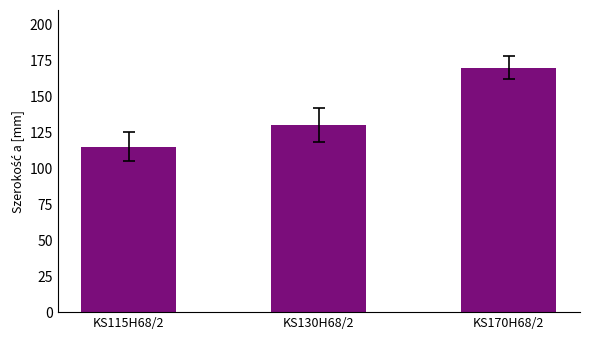

What is the label of the 3rd bar from the left?

KS170H68/2